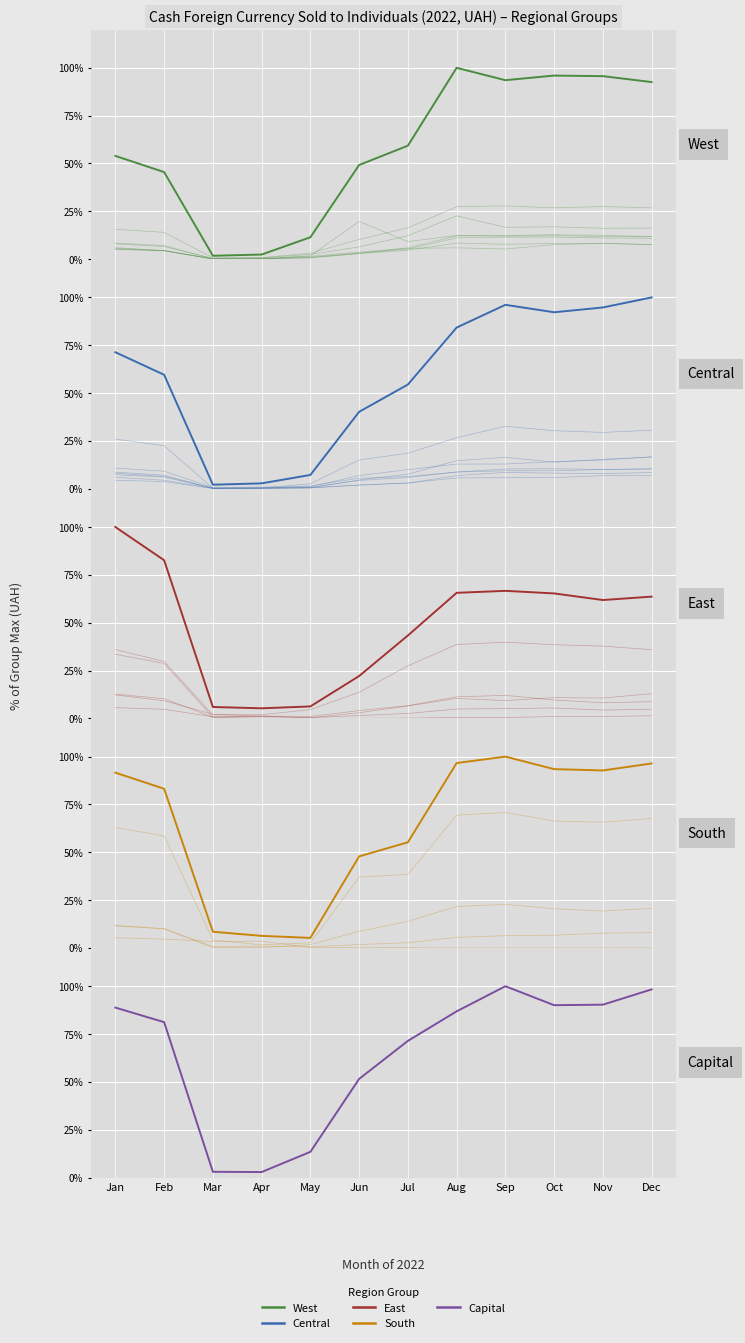

What is the difference between the West values at Aug and Apr?

97.6